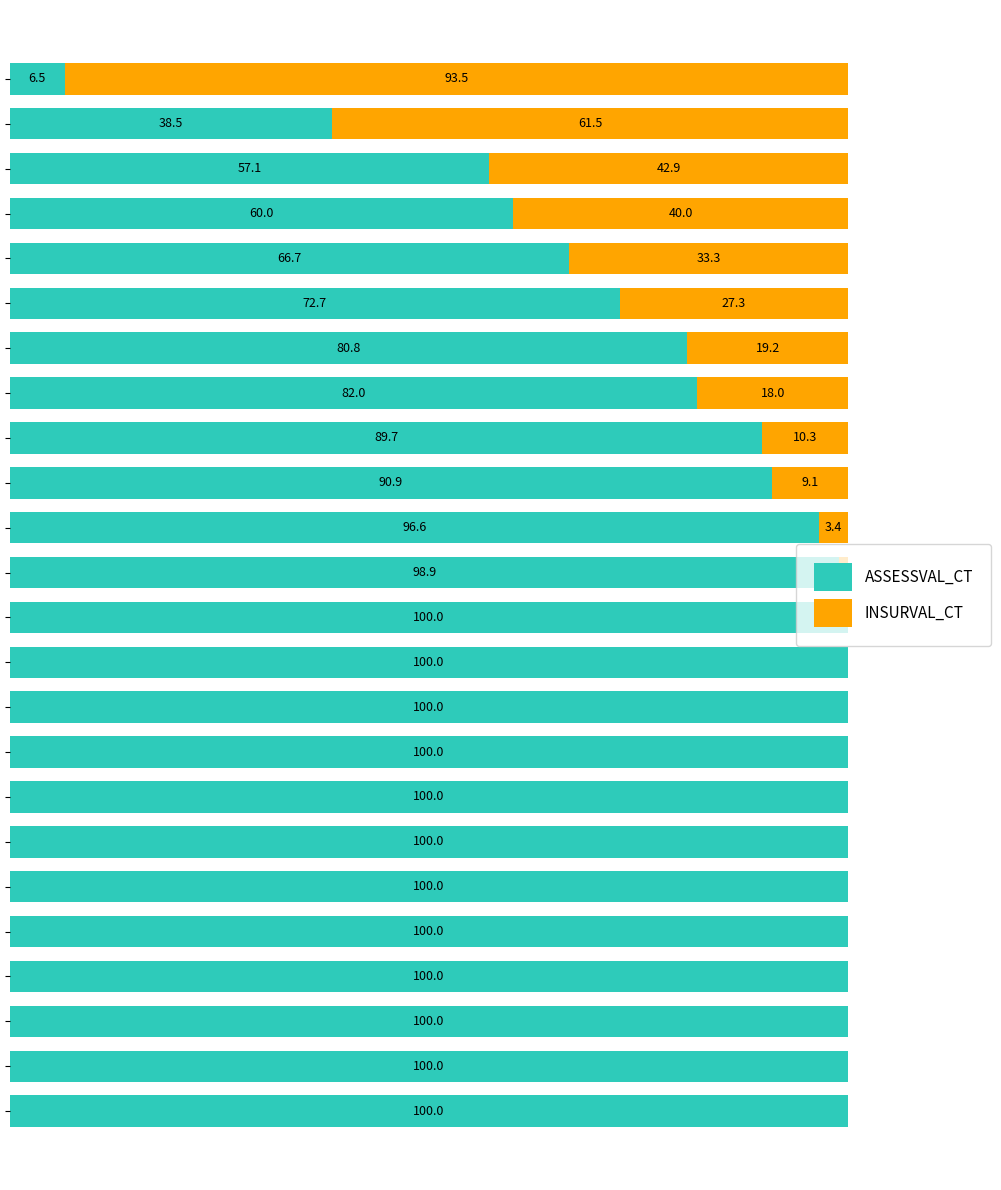

What are all the series names shown in the legend?

ASSESSVAL_CT, INSURVAL_CT